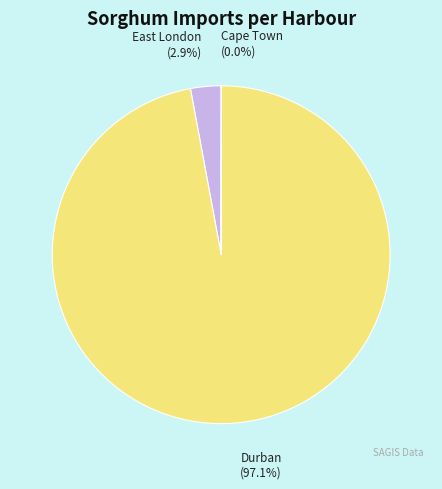

Between East London and Durban, which is larger?

Durban